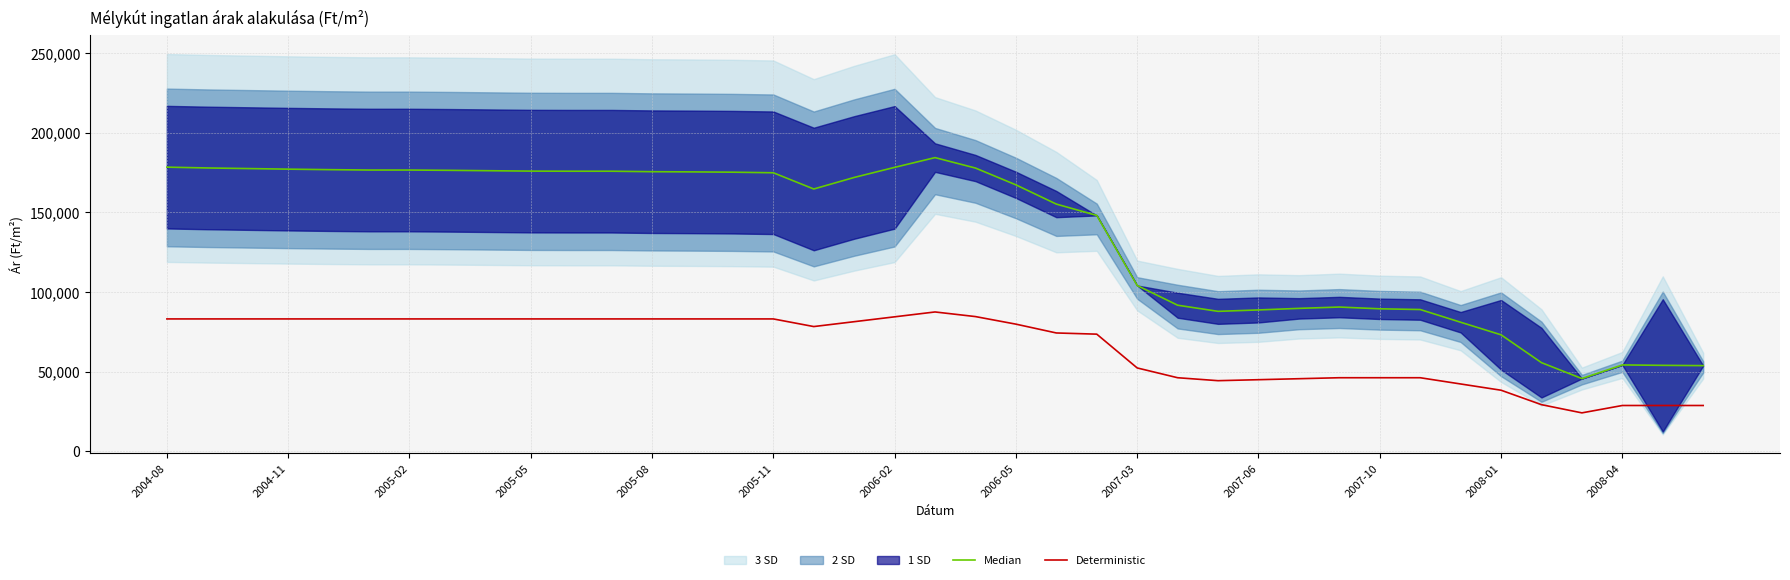

What is the value of the Median point at the 26th from the left?

91806